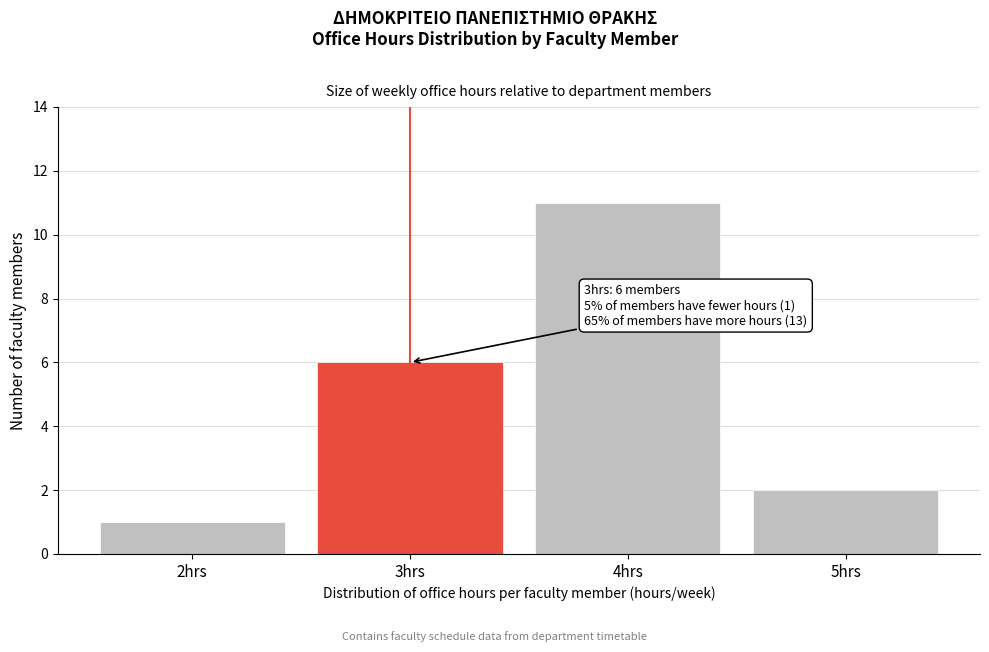

Reading left to right, transcribe all the data shown in this chart.

1	6	11	2